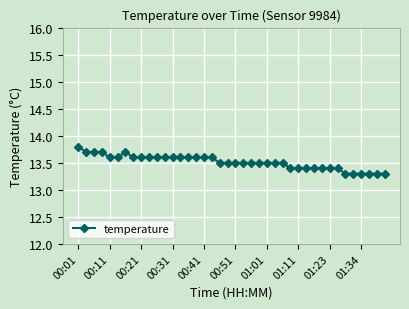

What is the maximum value shown in the chart?

13.8